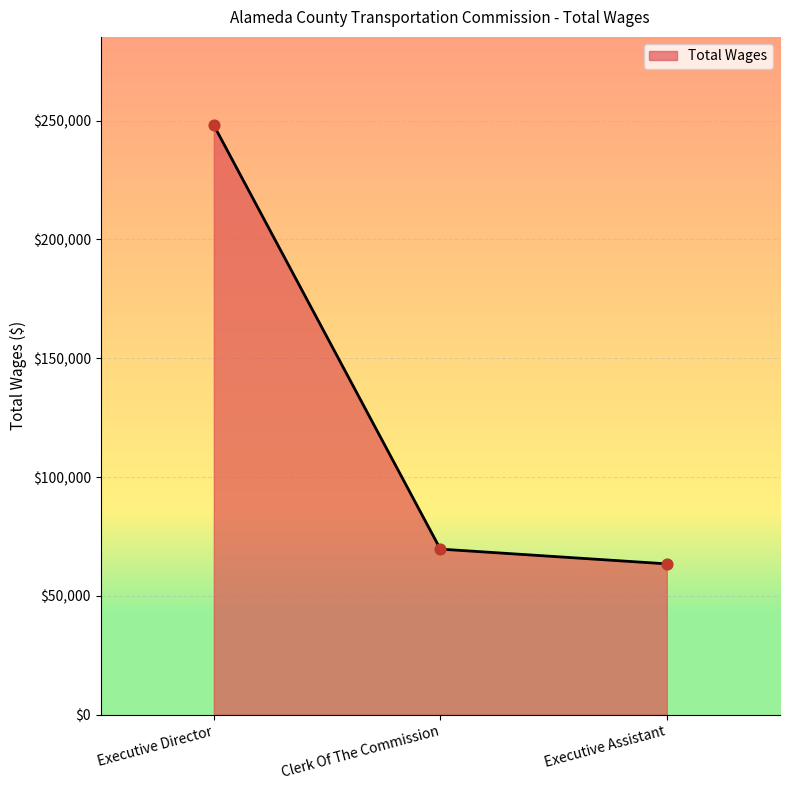

Approximately how many times larger is the value at Executive Assistant compared to Executive Director?

0.3